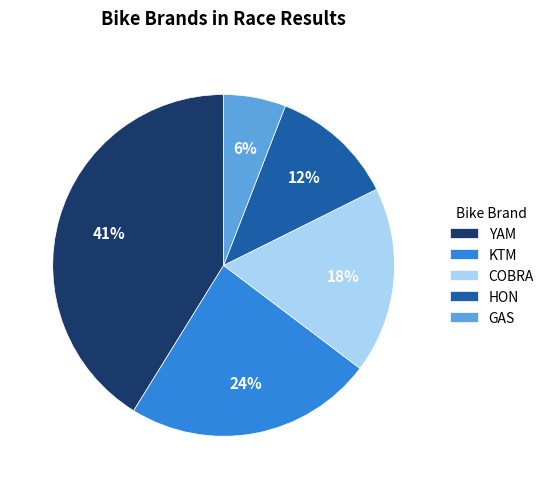

Which category has the smallest portion of the pie?

GAS